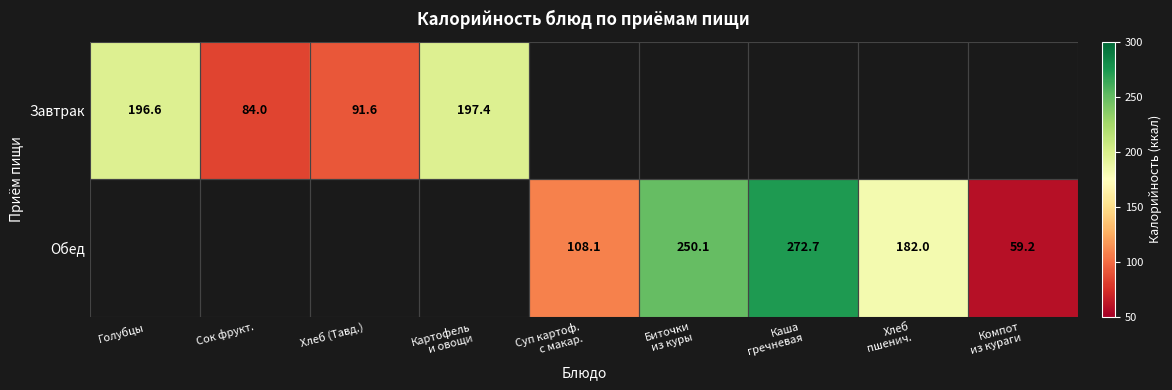

Is the value of Обед at Сок фрукт. greater than the value of Завтрак at Компот из кураги?

No